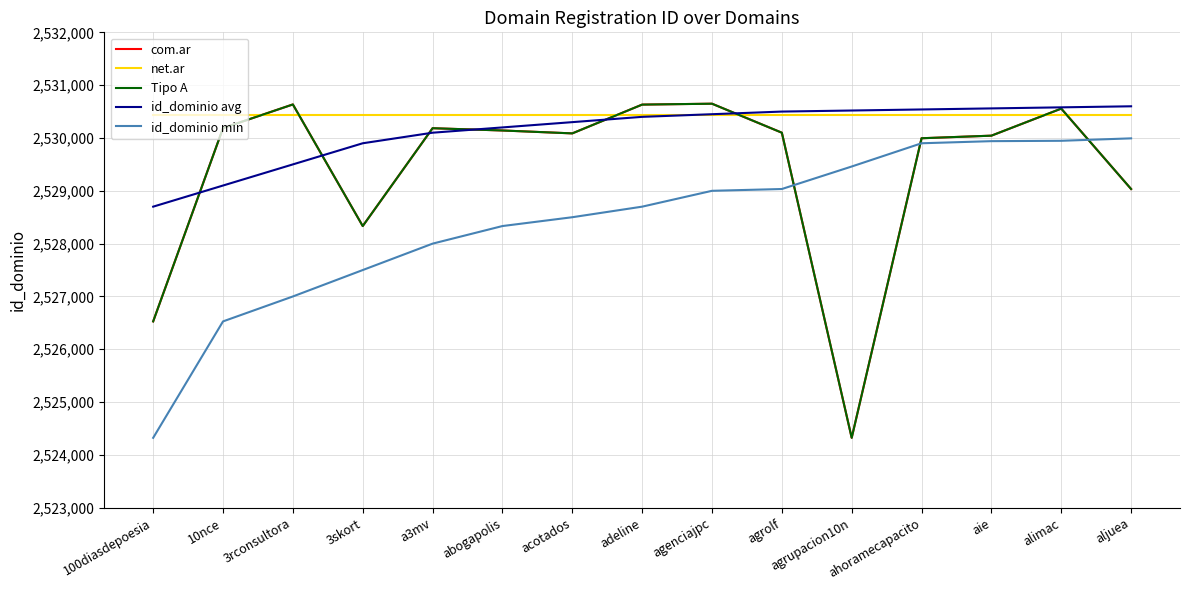

Does the chart have visible grid lines?

Yes